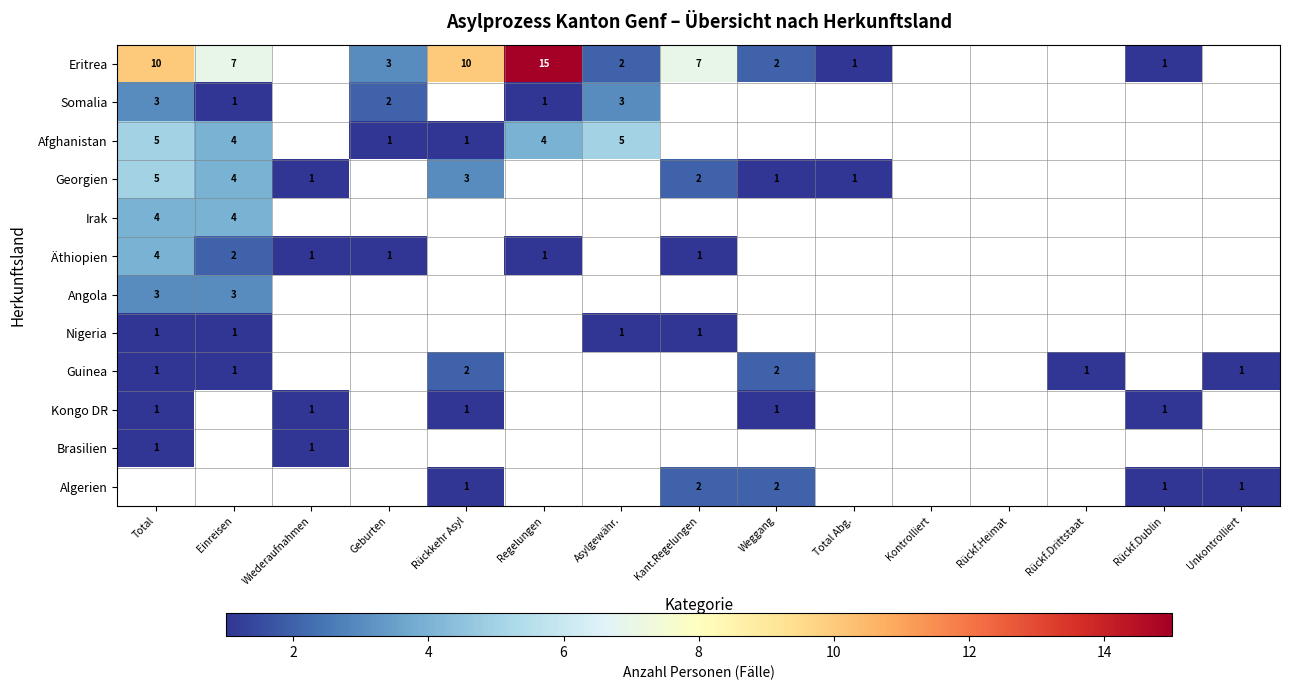

The Eritrea series shows 3 at Weggang. True or false?

False